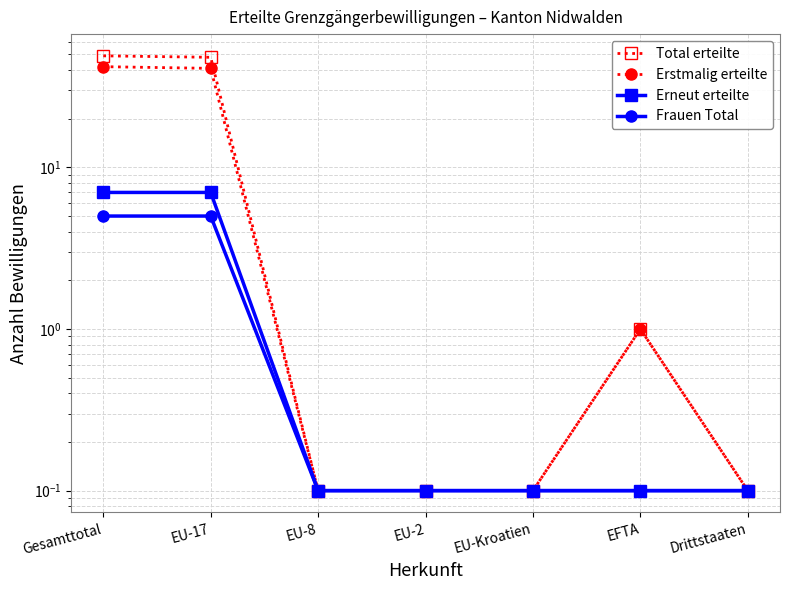

What is the value of the Total erteilte point at the 3rd from the left?

0.1